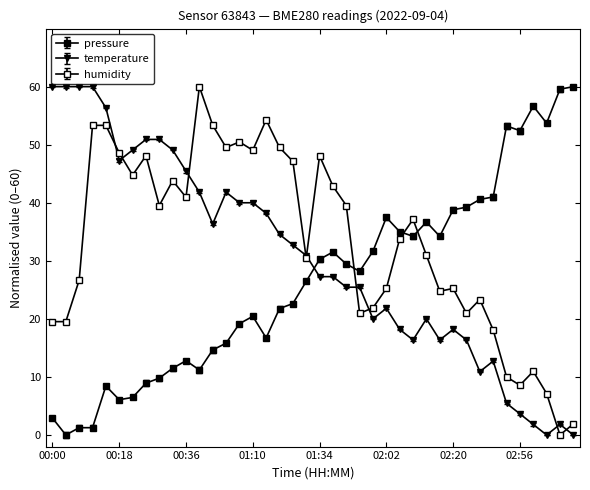

How many lines are shown in the chart?

3